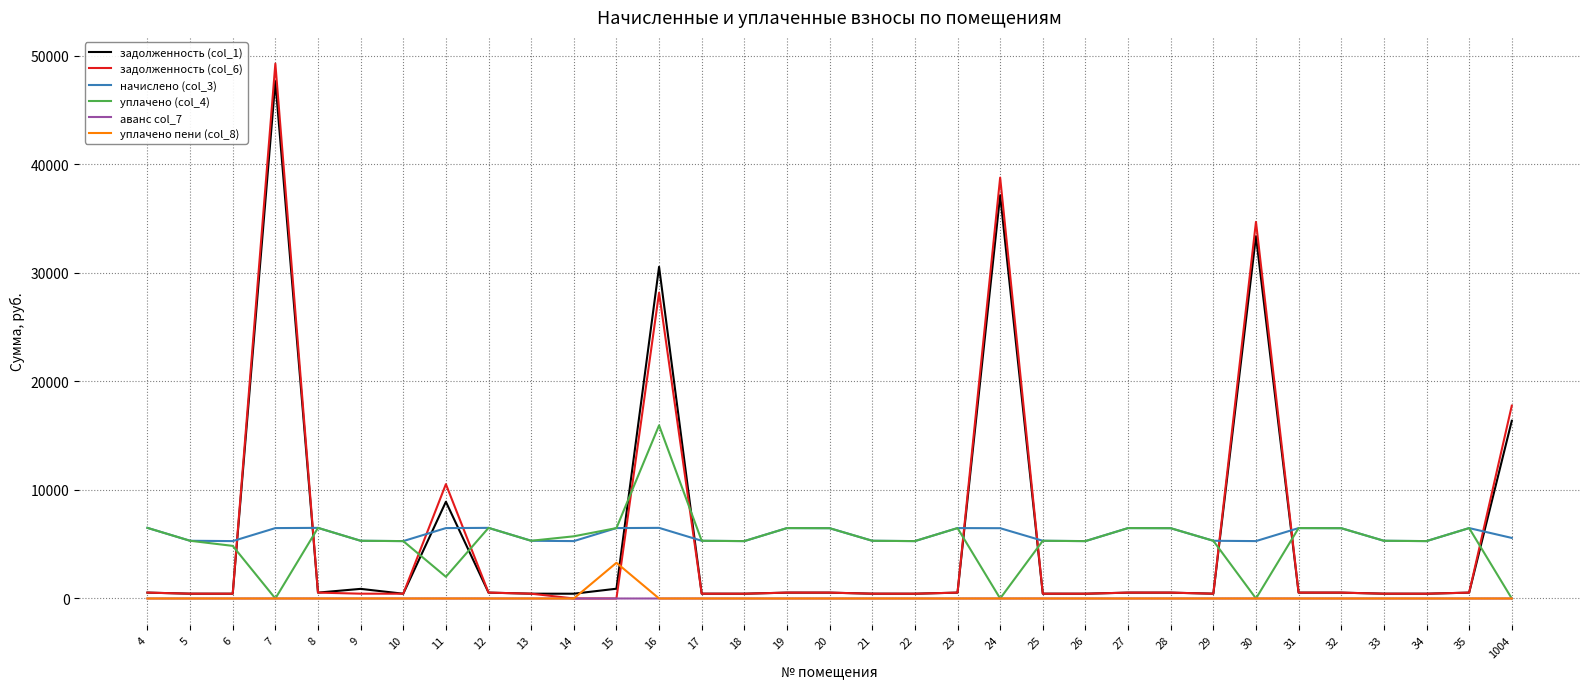

Count the number of categories in the chart.

33